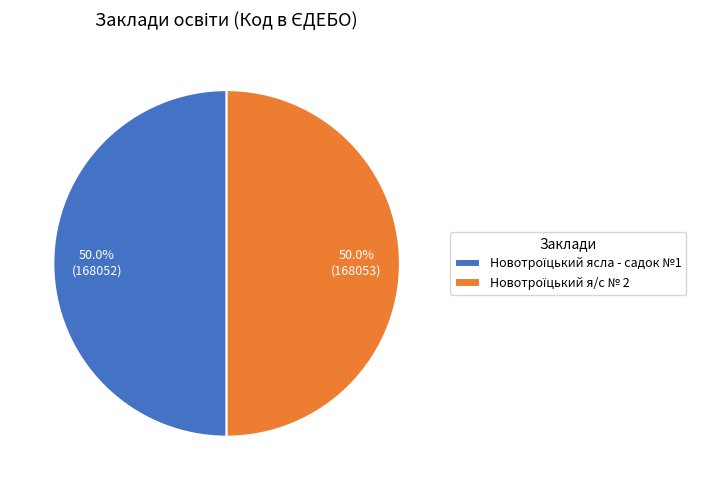

How many segments does this pie chart have?

2